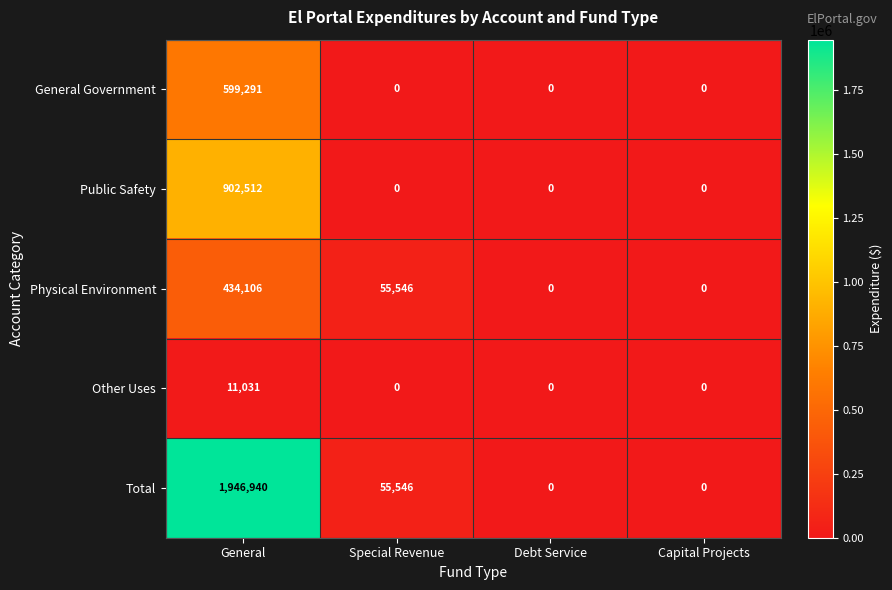

True or false: Physical Environment has a value of 220104 at Debt Service.

False